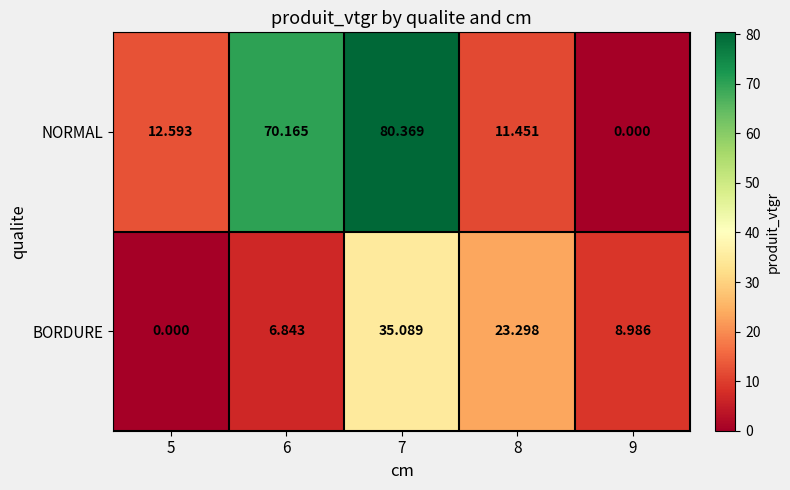

Is the value of BORDURE at 6 greater than the value of NORMAL at 8?

No